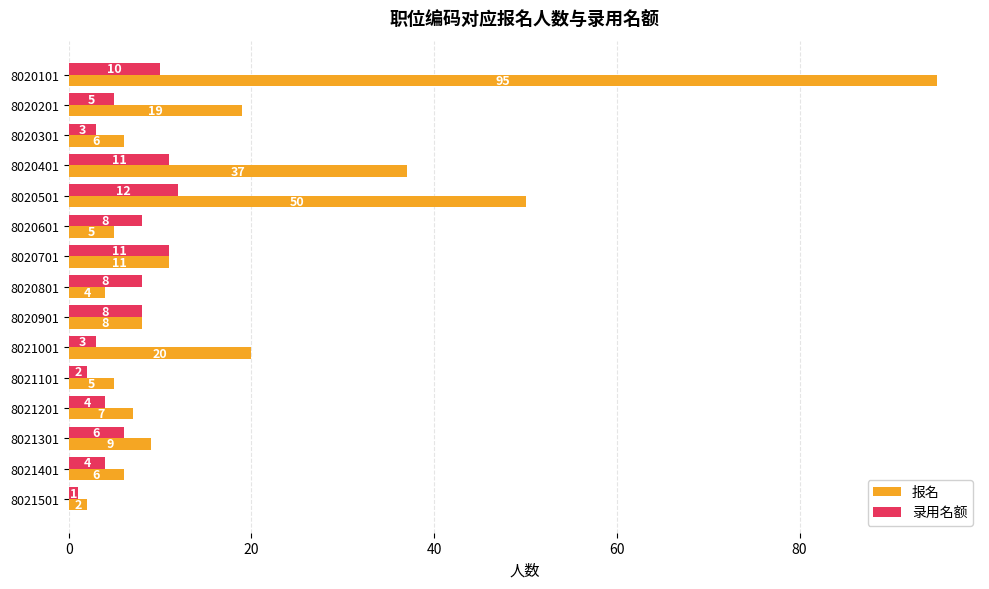

What is the maximum value shown in the chart?

95